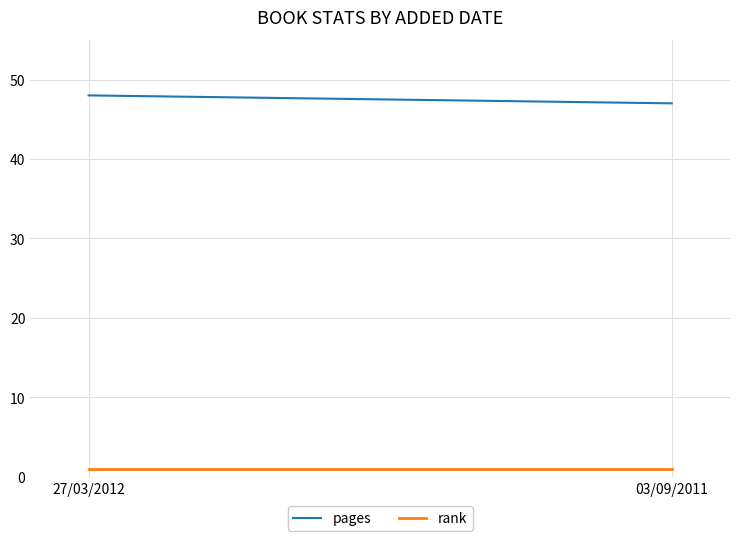

Which series has the largest range (max minus min)?

pages